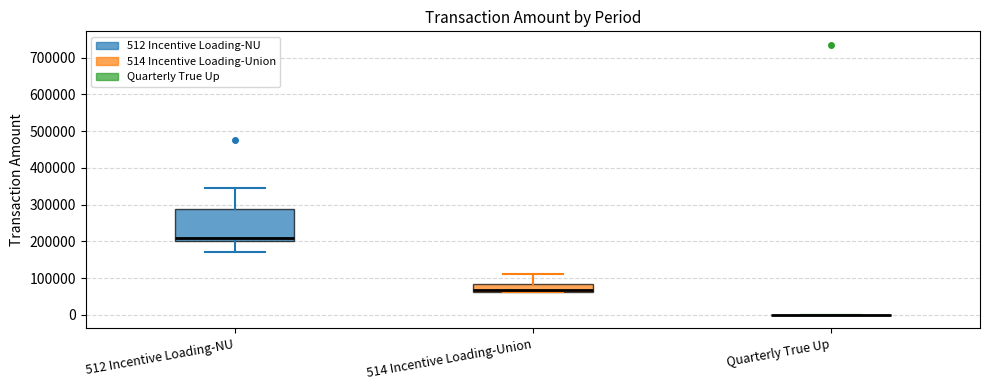

Reading left to right, read every box against the y-axis: the position of its median line, the range the box covers, and the ends of its whiskers. The values are not printed on the chart, so give them approximately, as read against the axis.

512 Incentive Loading-NU: median 210000, box 200000 to 290000, whiskers 170000 to 340000
514 Incentive Loading-Union: median 70000, box 60000 to 80000, whiskers 60000 to 110000
Quarterly True Up: box collapsed to a line at 0, whiskers 0 to 0